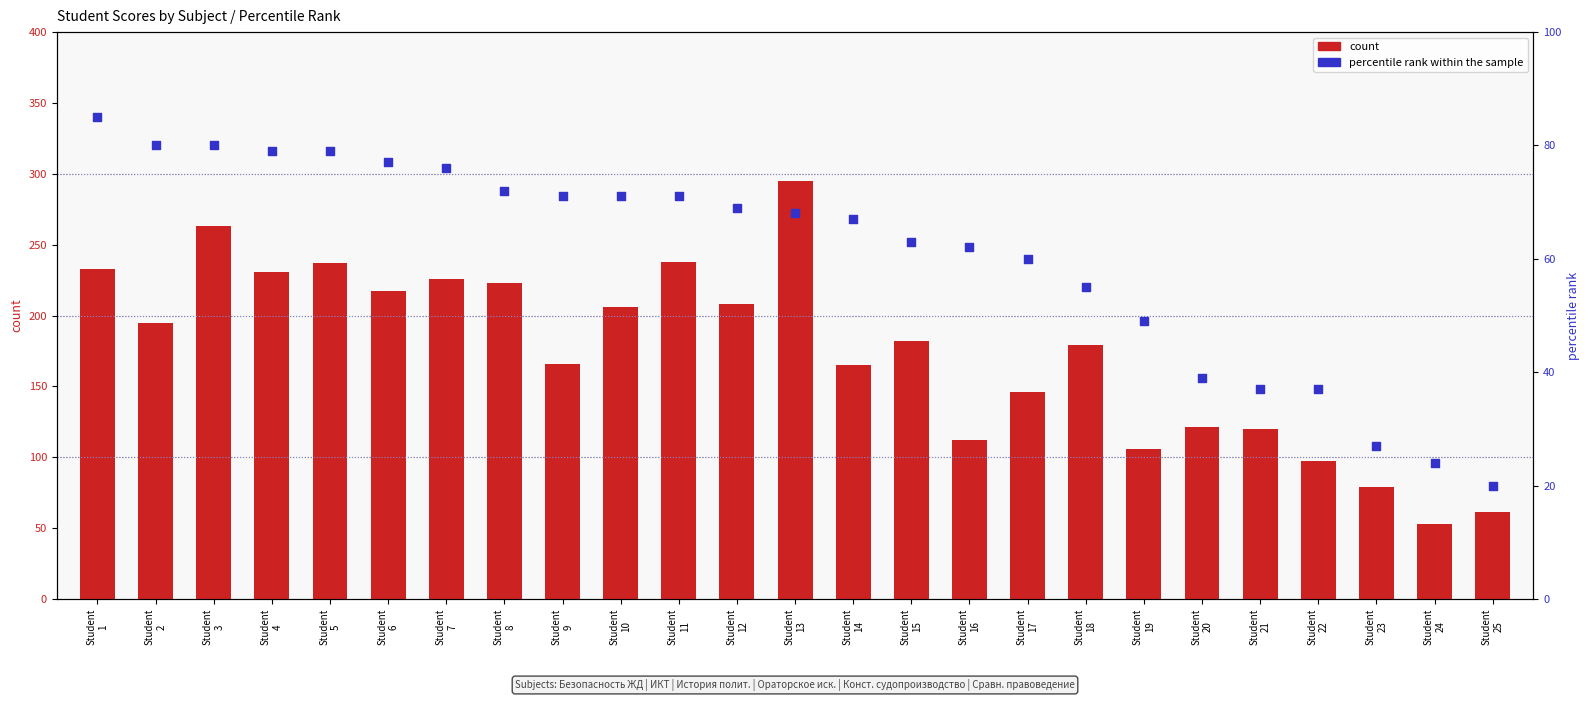

Which series has the widest spread of Y values?

count